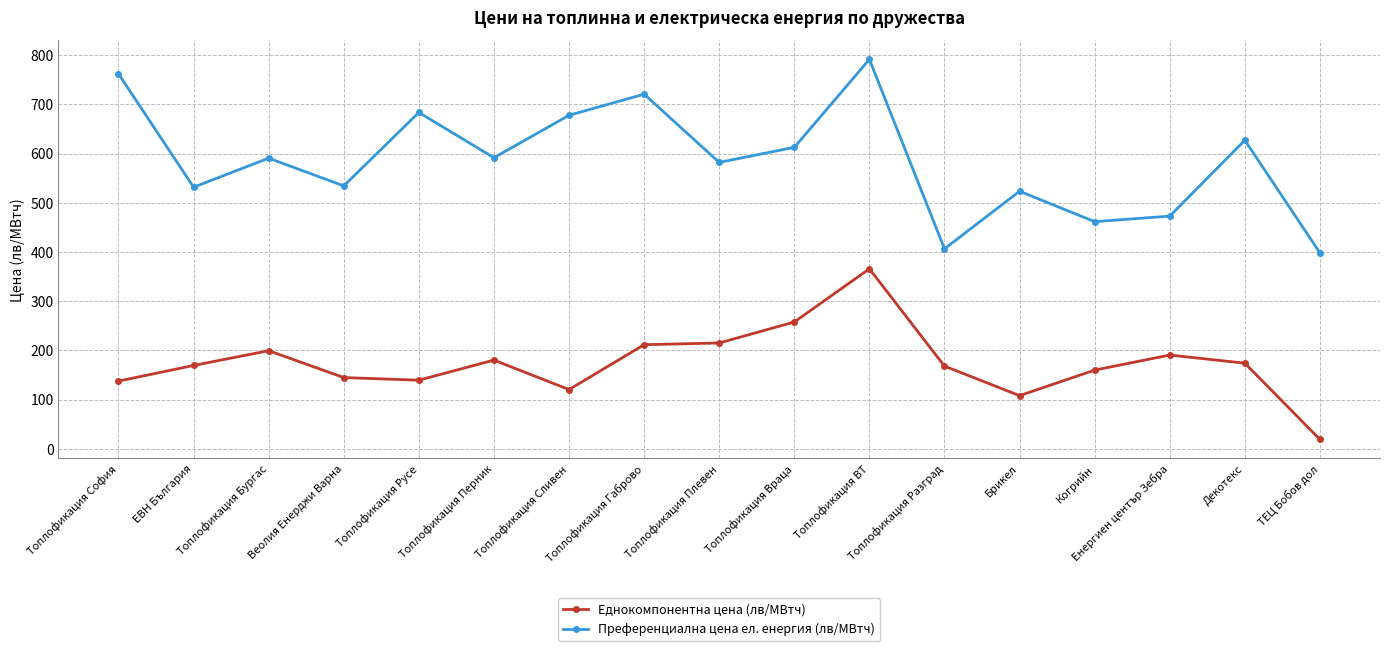

What is the greatest value displayed?

791.8